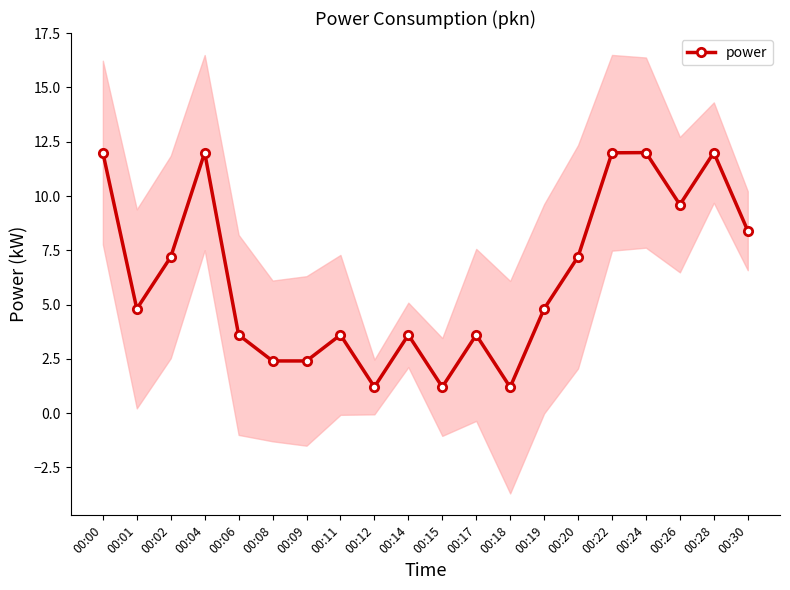

True or false: the data shows 9.6 at 00:26.

True